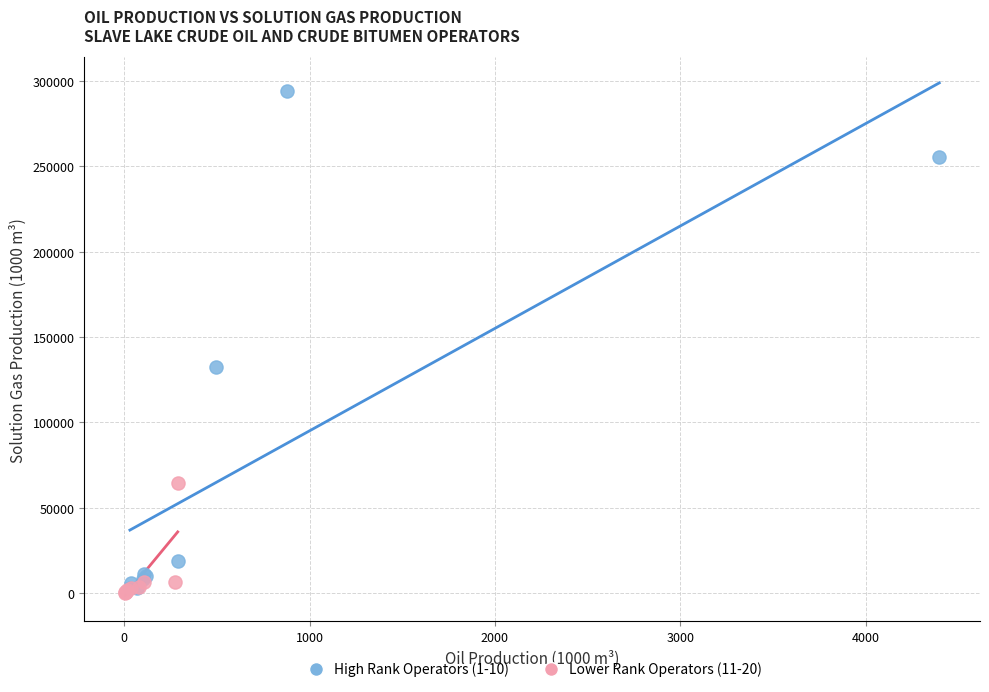

Which series has the largest Y range (max minus min)?

High Rank Operators (1-10)